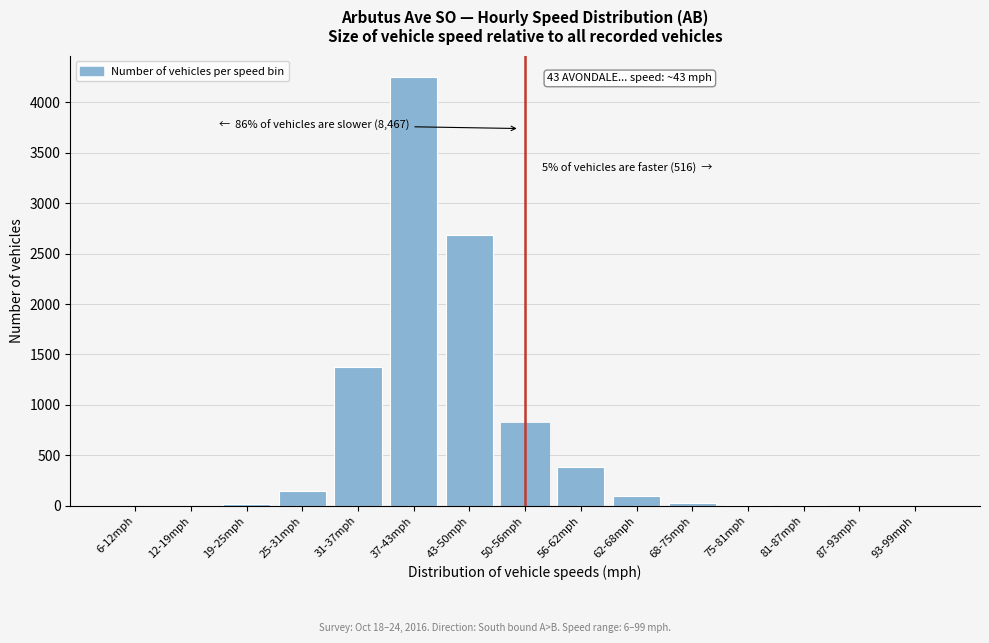

Where is the data nearest to the value 2125?

43-50mph